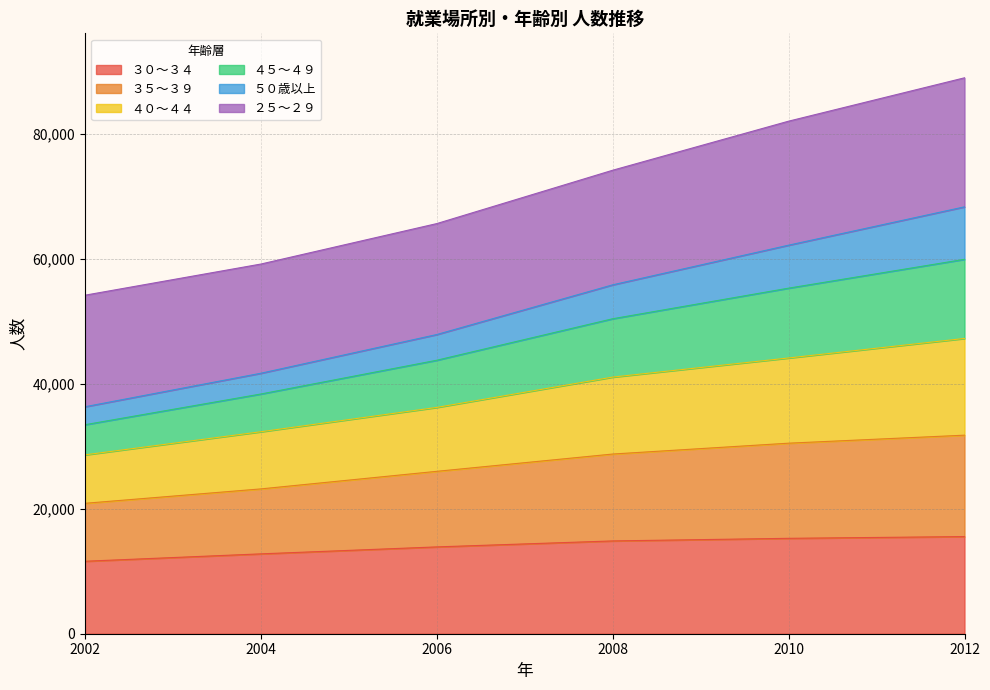

What is the value of the ３０～３４ point at the 6th from the left?

15546